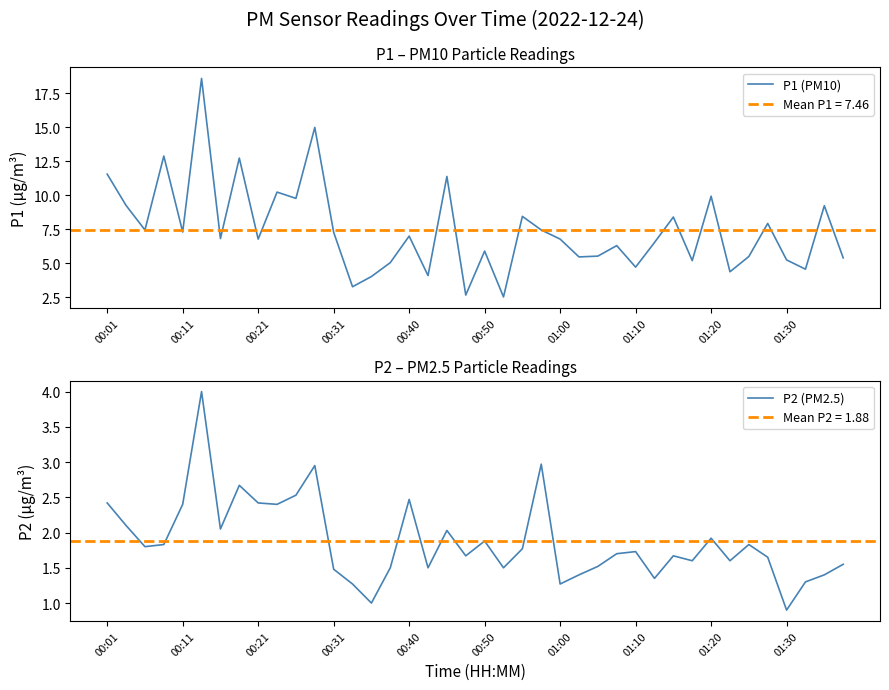

What is the highest value of the P1 (PM10) series?

18.6